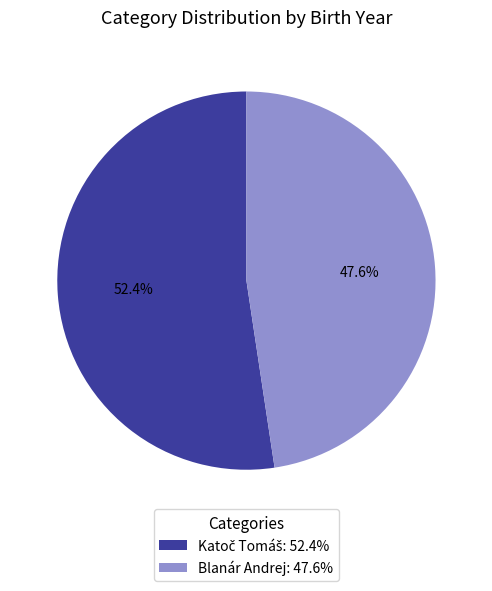

How many slices are in this pie chart?

2